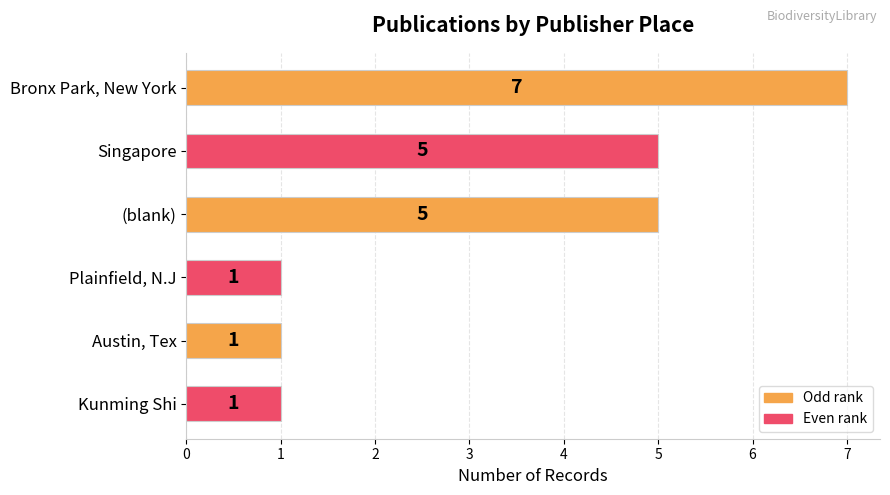

What is the greatest value displayed?

7